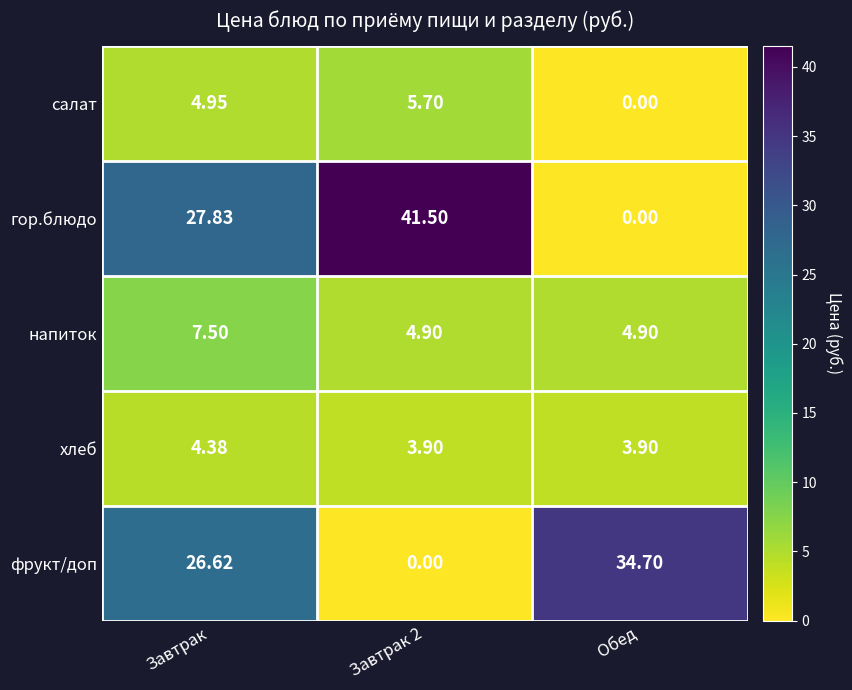

Where is фрукт/доп nearest to the value 17?

Завтрак